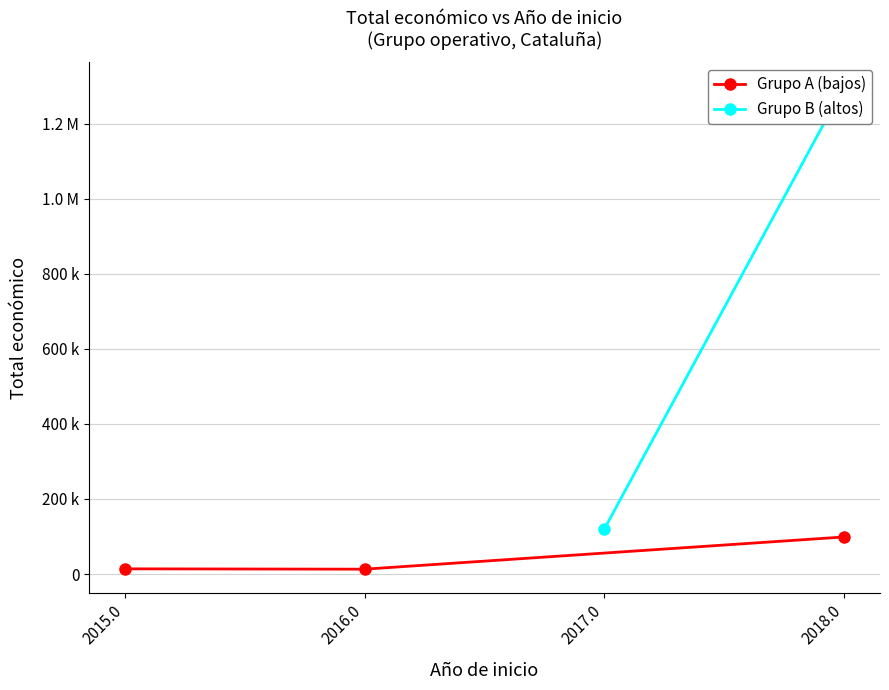

At which category does the chart reach its peak across all series?

2018